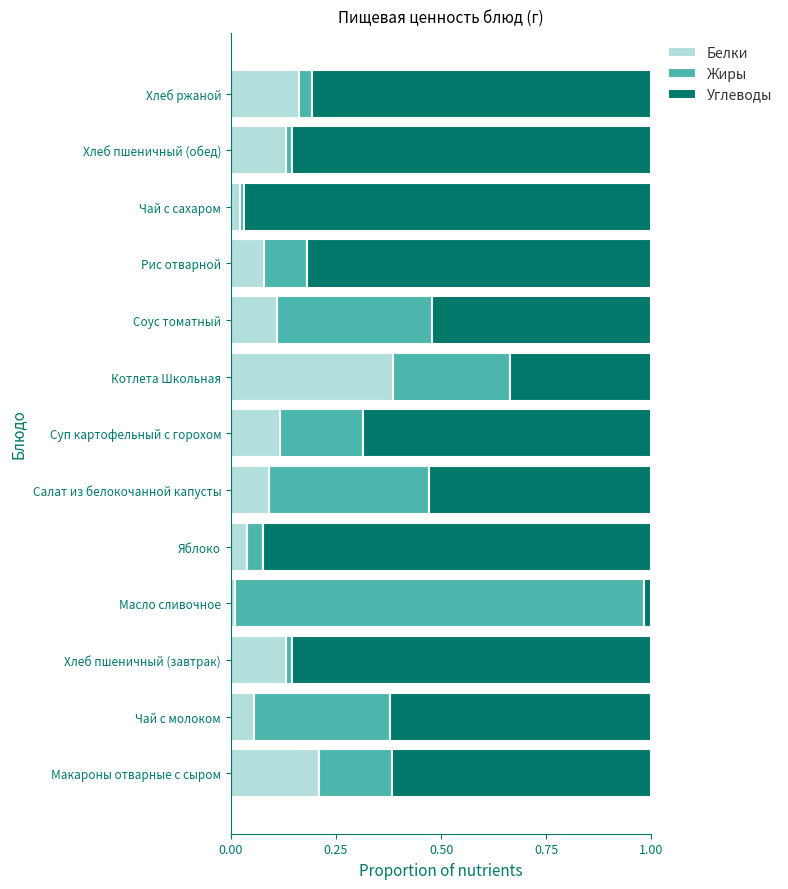

Is it true that Белки equals 0.1 at Хлеб пшеничный (обед)?

True